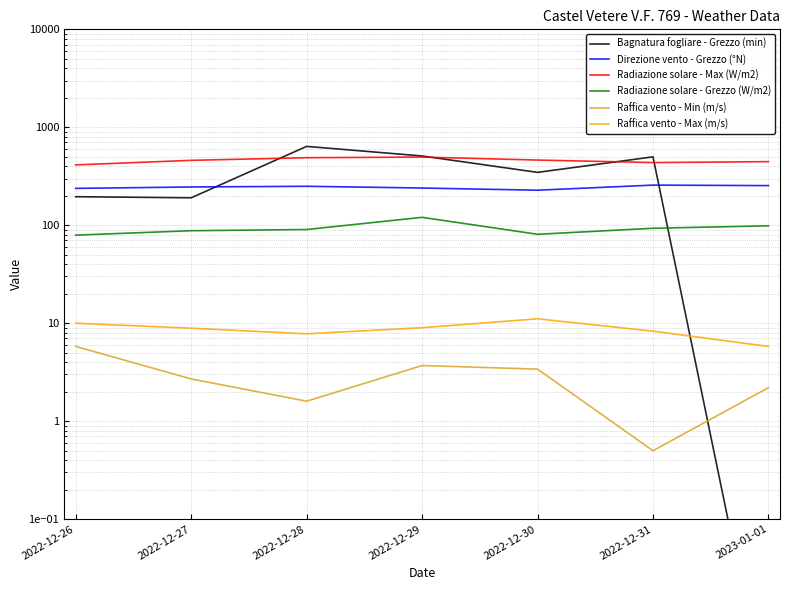

How many distinct data groups are displayed?

6